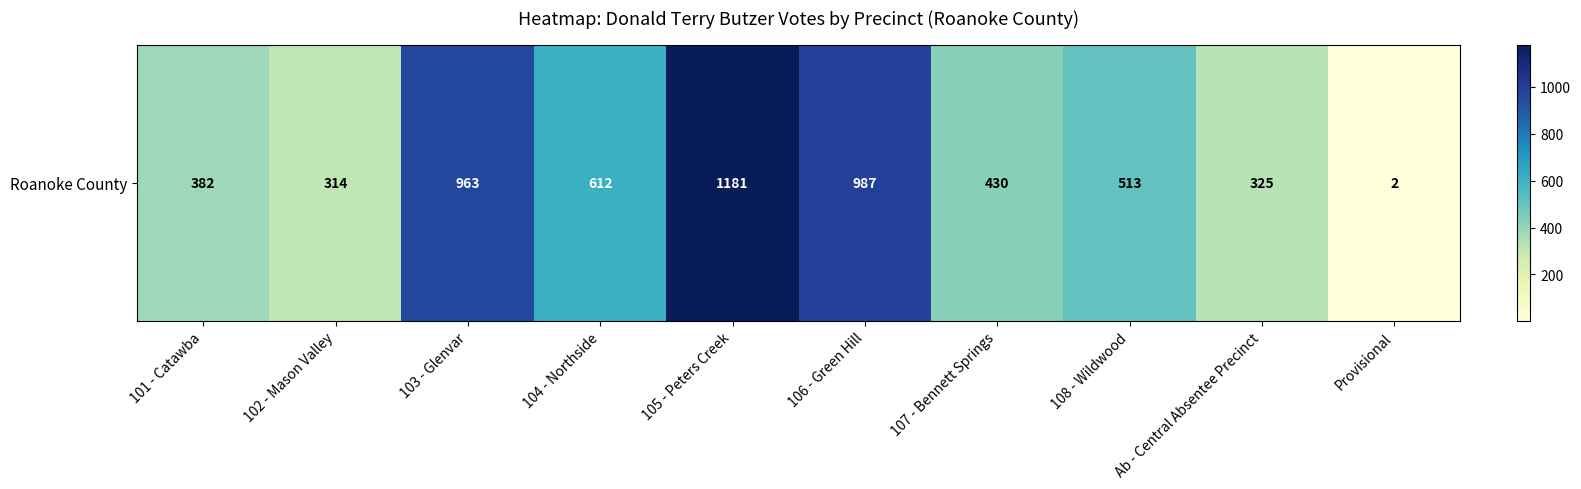

Rank the categories by value from lowest to highest.

Provisional, 102 - Mason Valley, Ab - Central Absentee Precinct, 101 - Catawba, 107 - Bennett Springs, 108 - Wildwood, 104 - Northside, 103 - Glenvar, 106 - Green Hill, 105 - Peters Creek